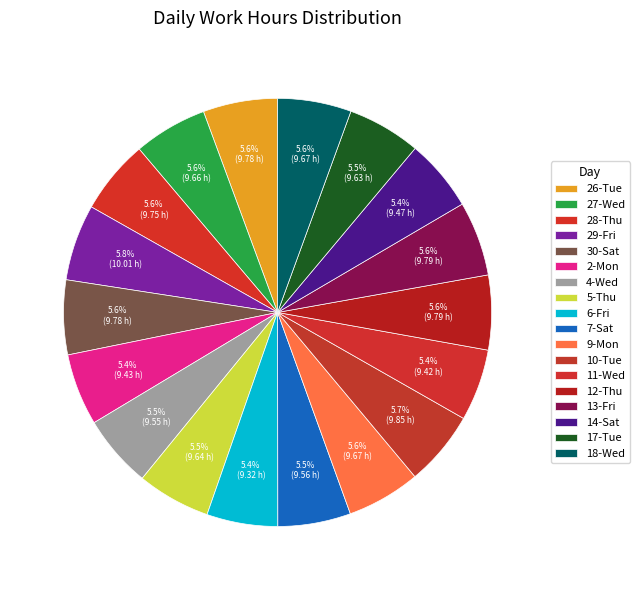

Does 17-Tue account for over 50% of the chart?

No